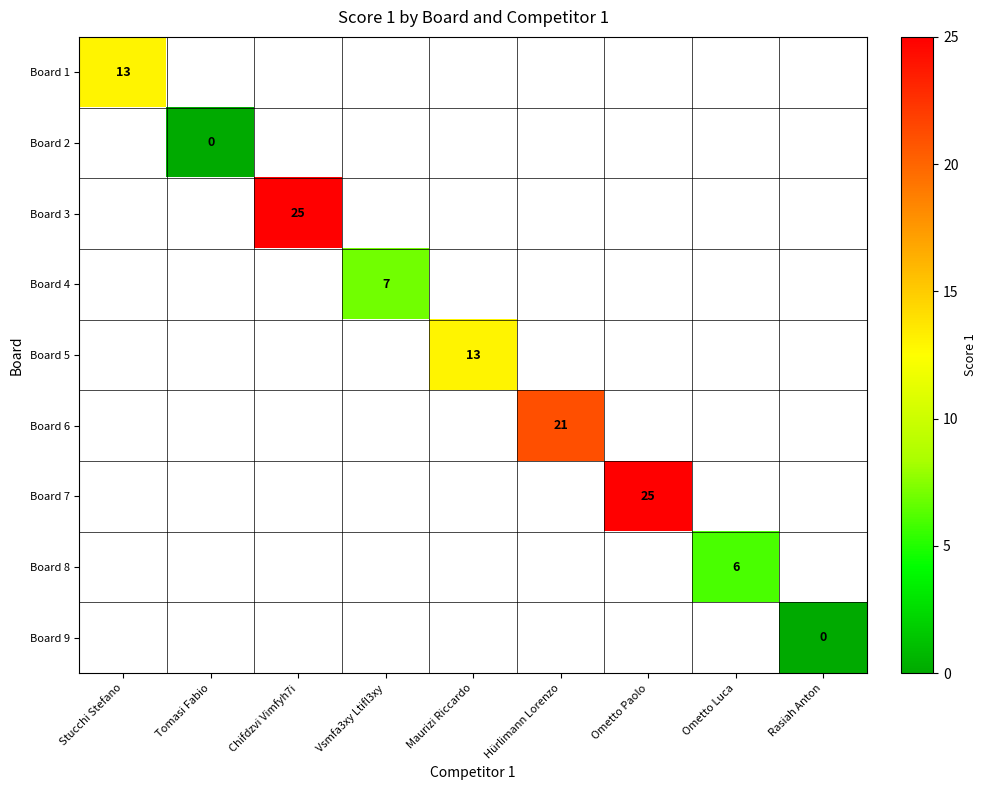

At how many categories does at least one series exceed 8?

5